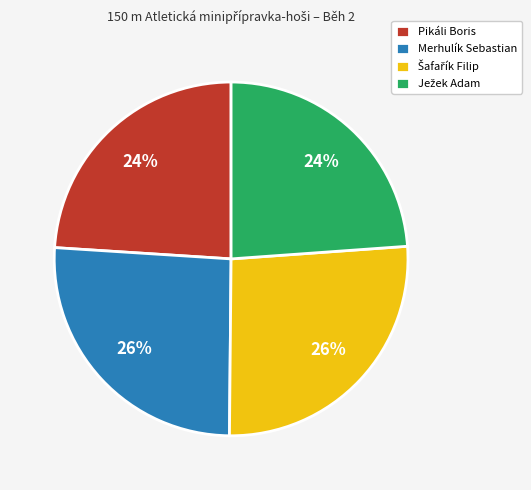

Is there a majority slice in this chart?

No